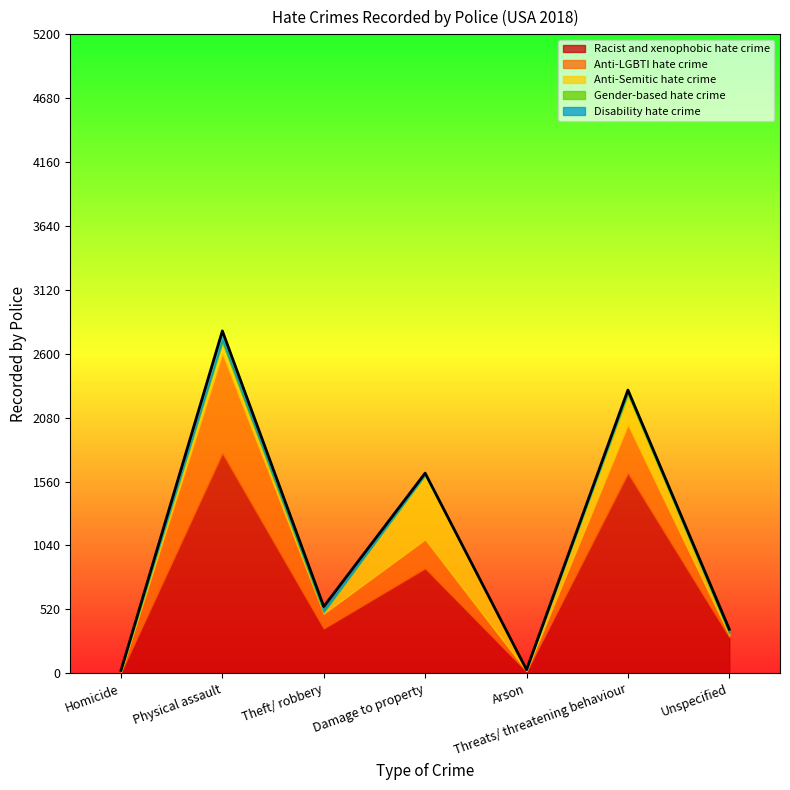

Which category has the lowest value in the Anti-Semitic hate crime series?

Arson